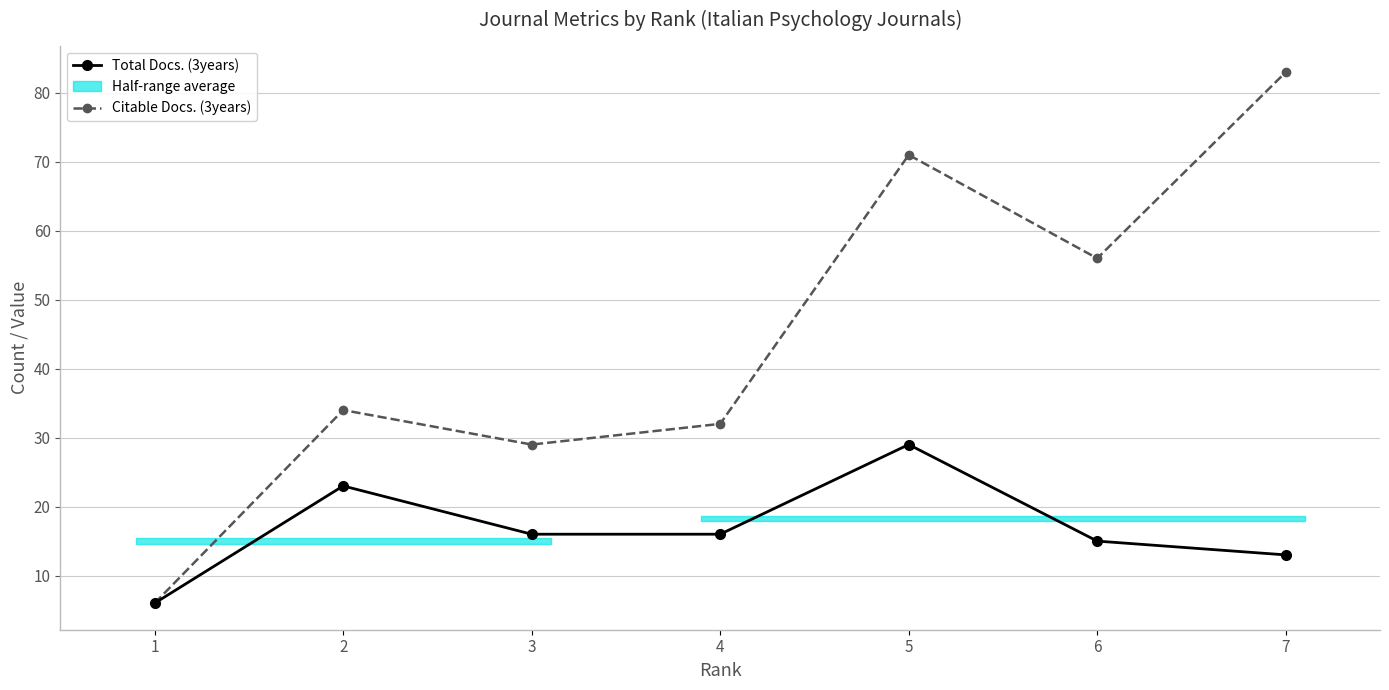

Rank the series by their average value, from lowest to highest.

Total Docs. (3years), Citable Docs. (3years)